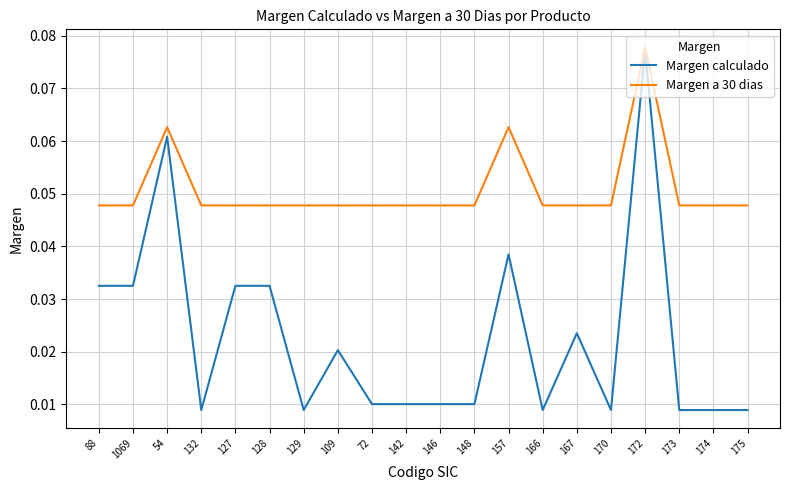

What is the sum of all Margen a 30 dias values?

1.0